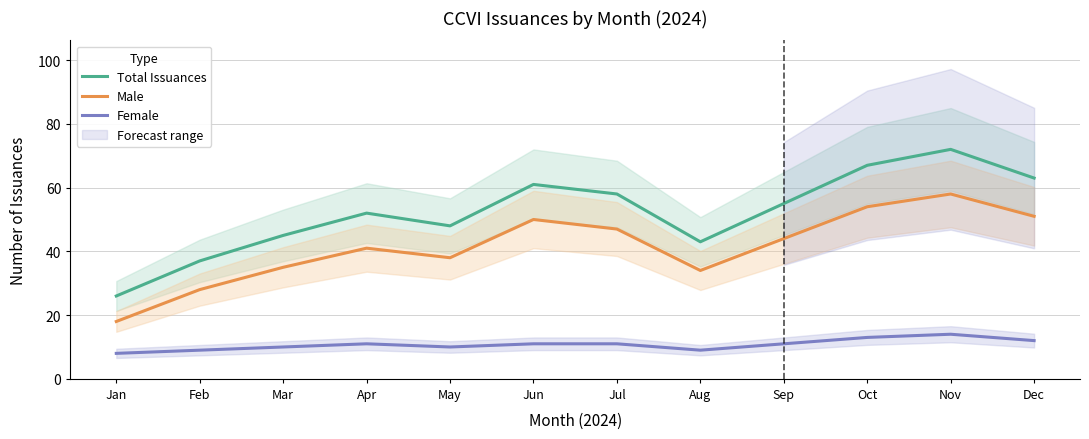

Where is Female nearest to the value 11?

Apr